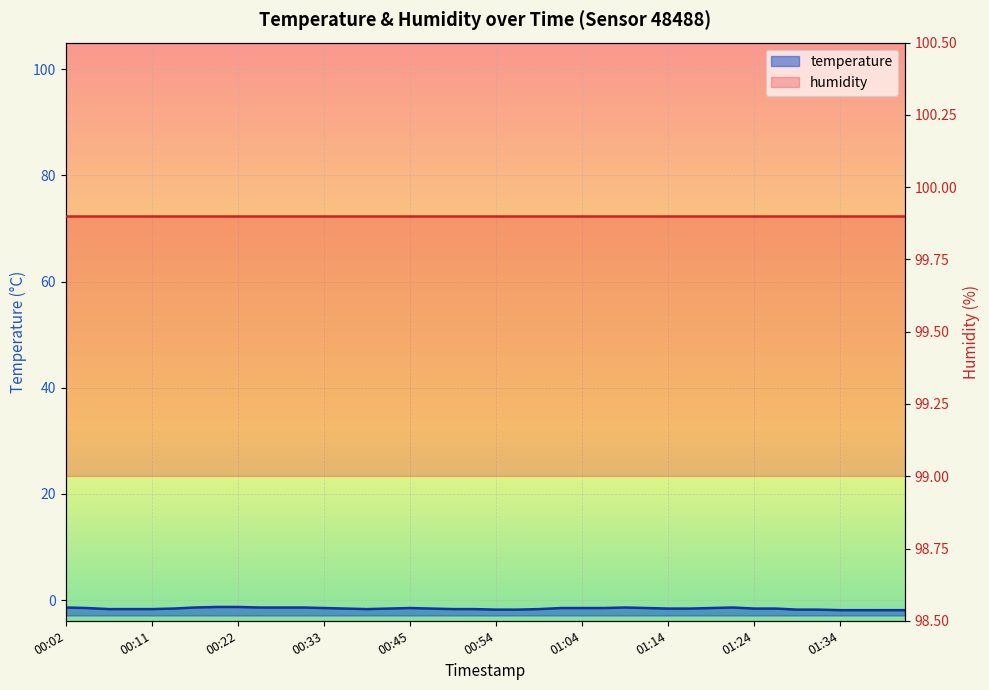

The value at 01:31 is -2.6. True or false?

False